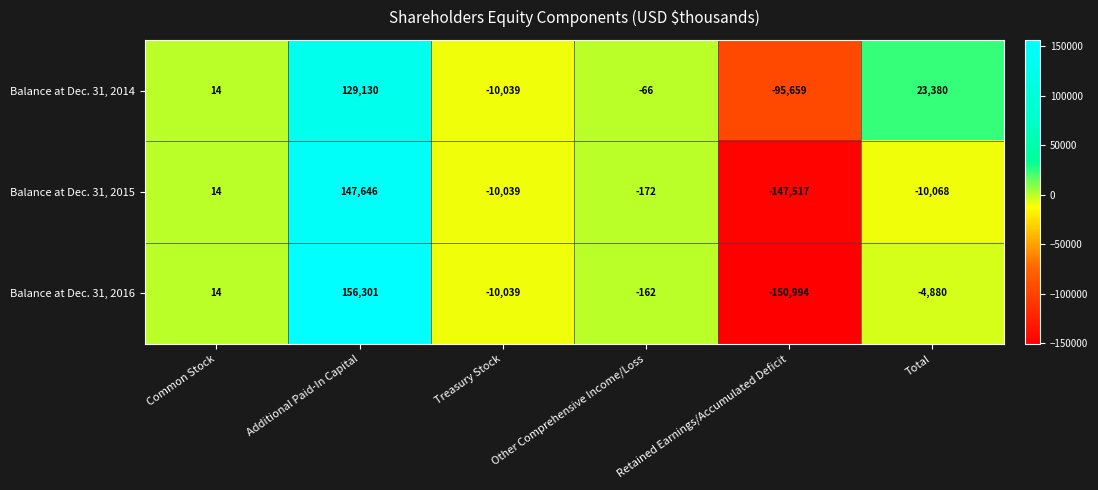

Is it true that Balance at Dec. 31, 2015 equals -30689 at Retained Earnings/Accumulated Deficit?

False